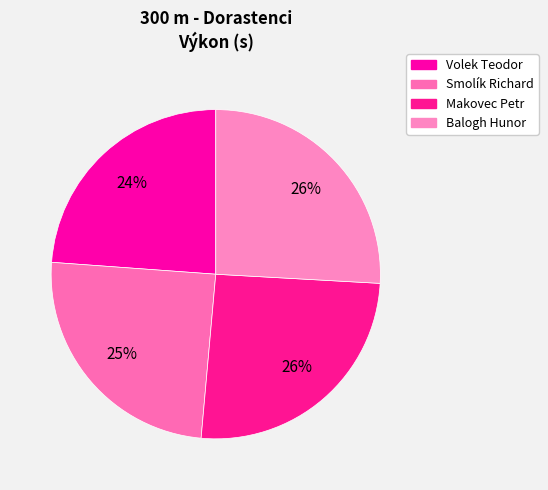

How many segments does this pie chart have?

4